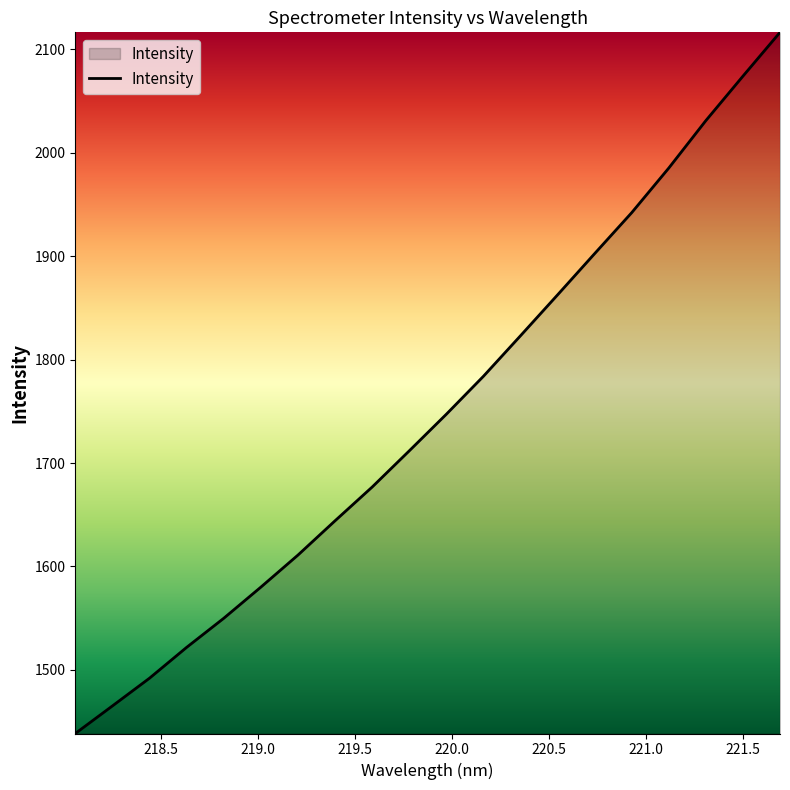

Reading right to left, transcribe all the data shown in this chart.

2116.6	2074.2	2031.2	1985.4	1942.2	1902.6	1862.7	1823.1	1783.9	1747.2	1711.8	1676.8	1644.1	1611.0	1580.0	1549.8	1521.7	1491.9	1465.0	1438.4